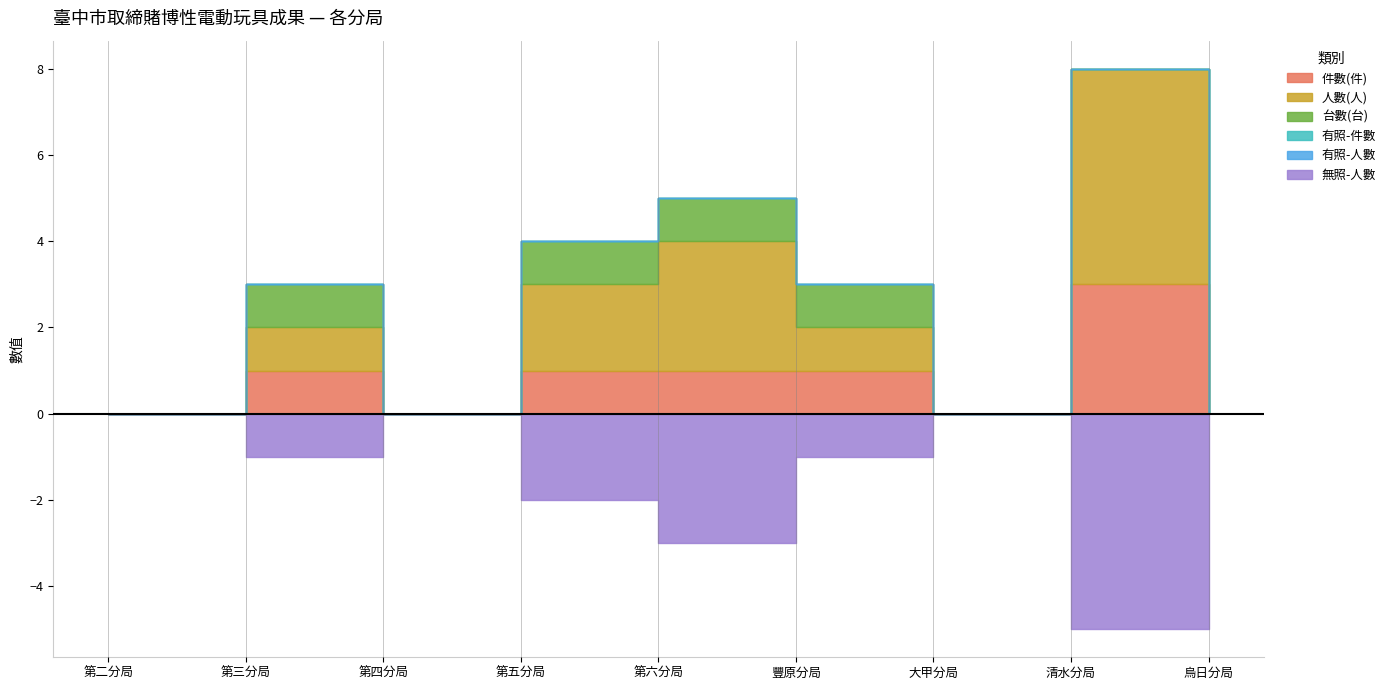

How many lines are shown in the chart?

6